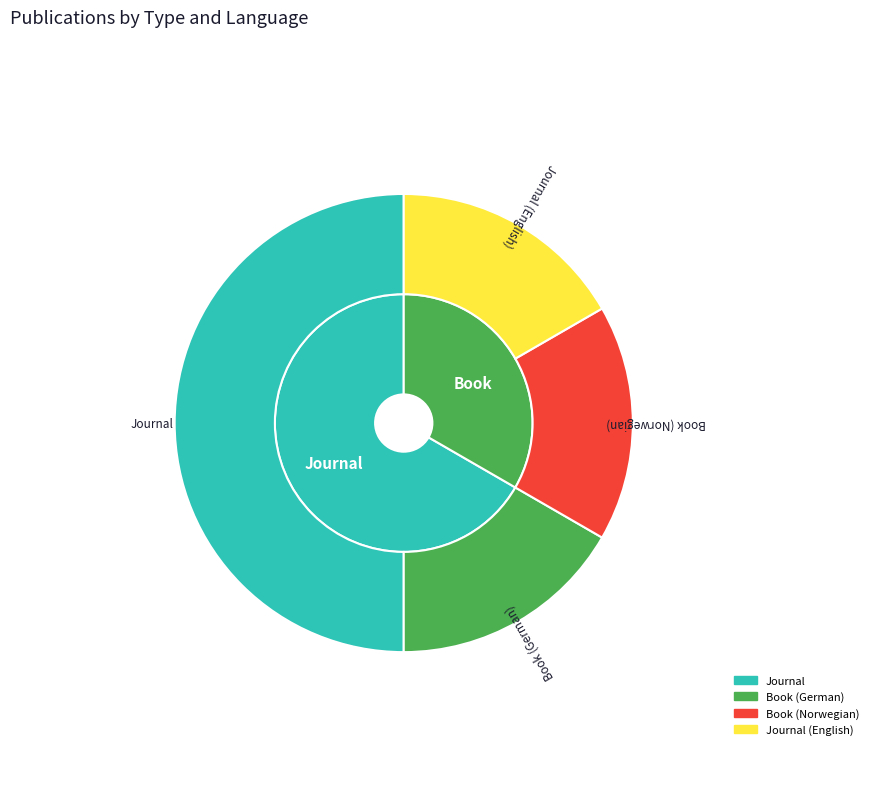

To the nearest percent, what is the combined percentage of Book (Norwegian) and Book (German)?

33%